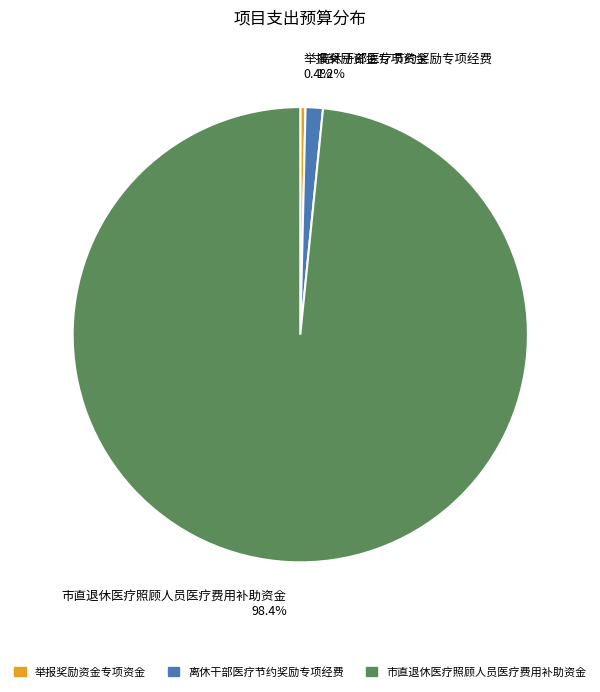

Is 市直退休医疗照顾人员医疗费用补助资金 the majority of the pie?

Yes